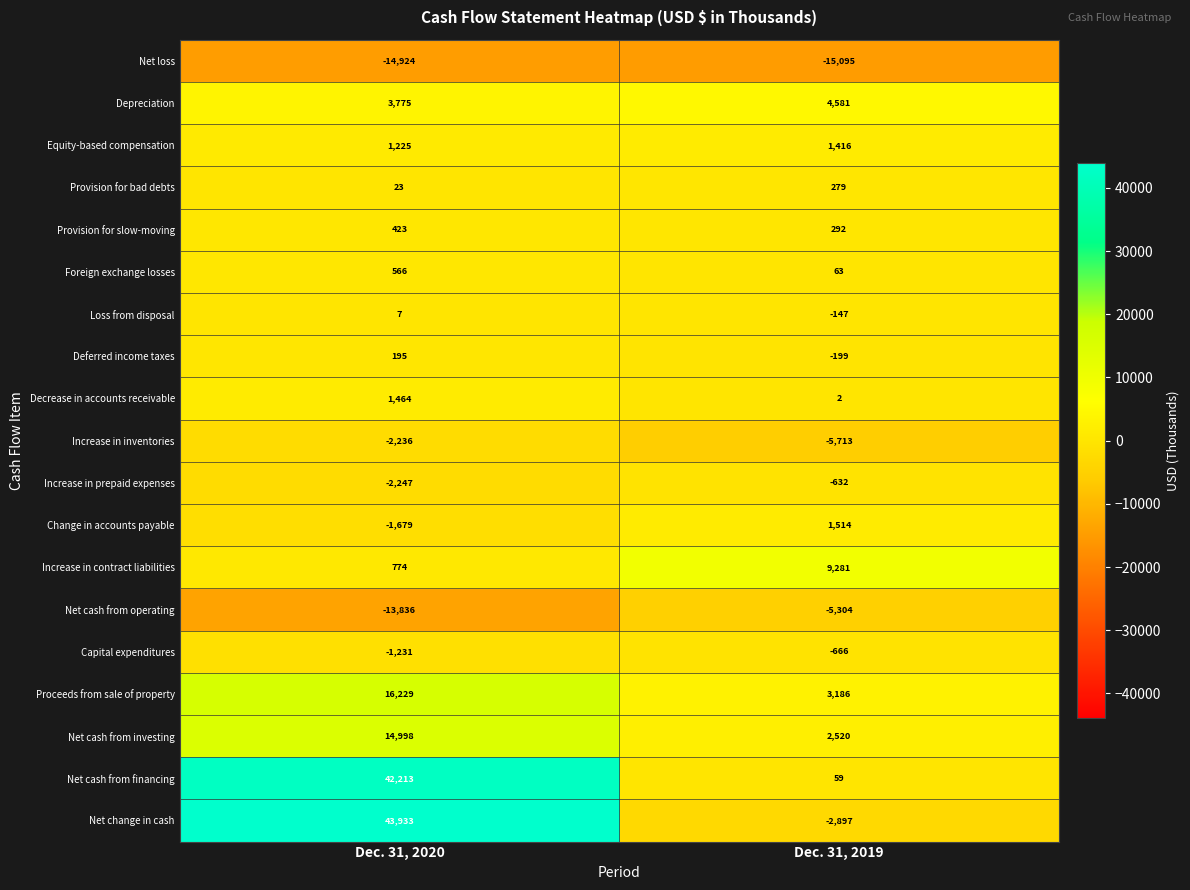

The value of Increase in contract liabilities at Dec. 31, 2020 is 774. True or false?

True